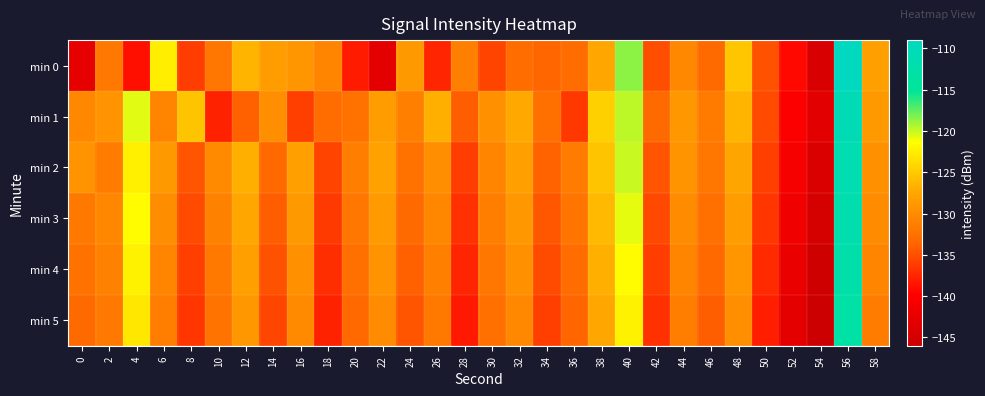

Which has a higher value, 6 or 18?

6